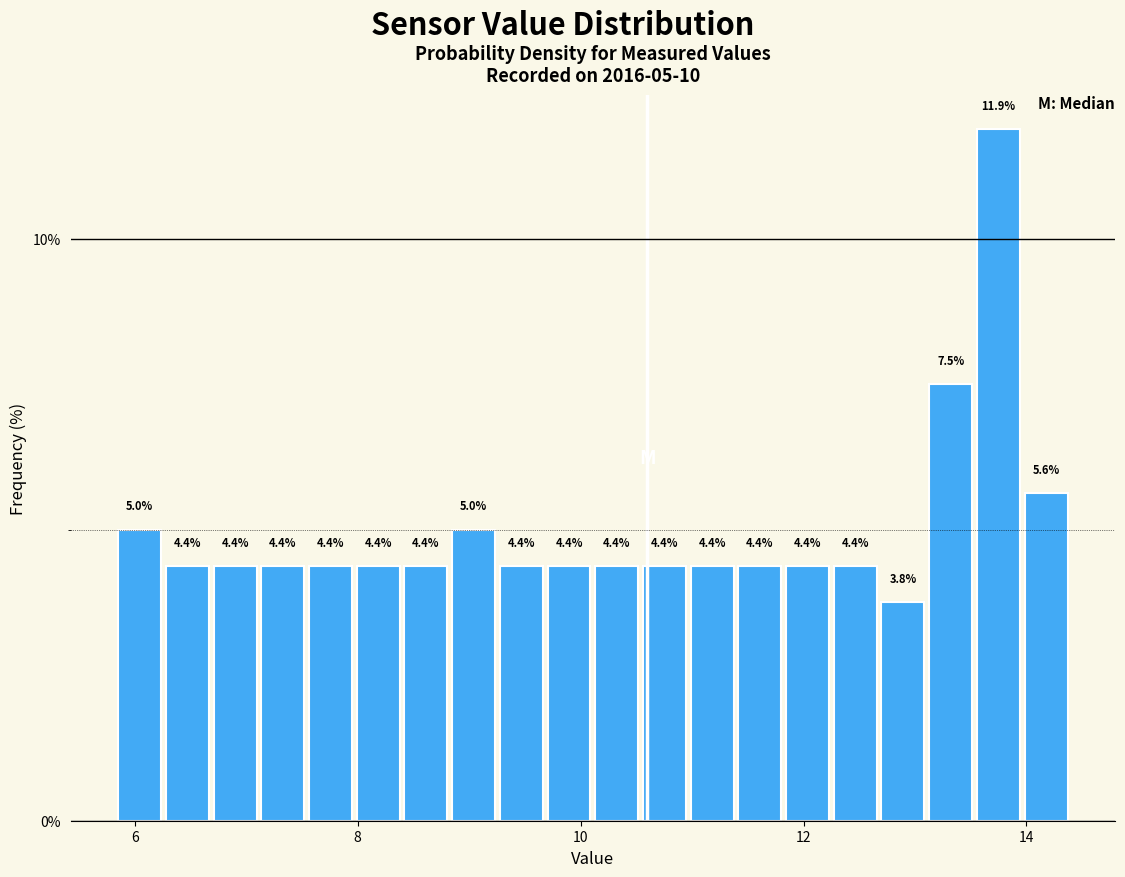

Around what value on the x-axis is the tallest bar? Give the approximate position of its centre, as read against the axis.

13.8